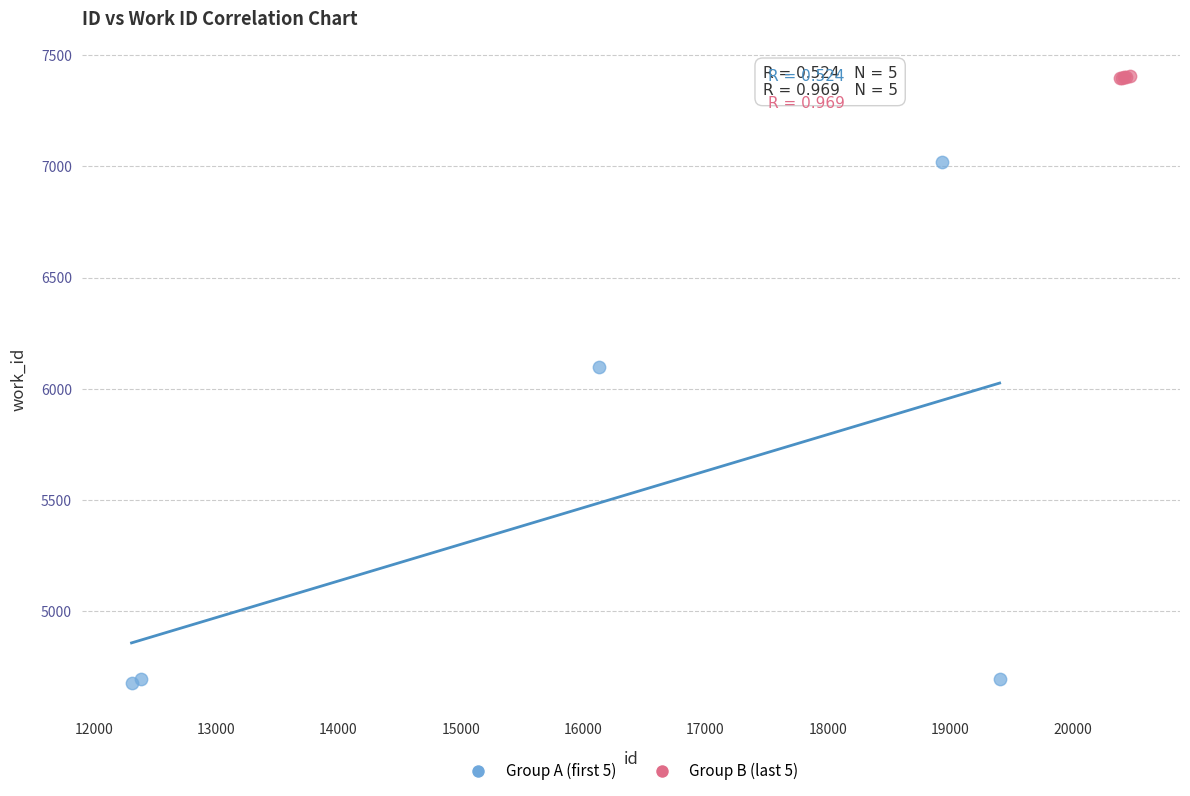

What are all the series names shown in the legend?

Group A (first 5), Group B (last 5)